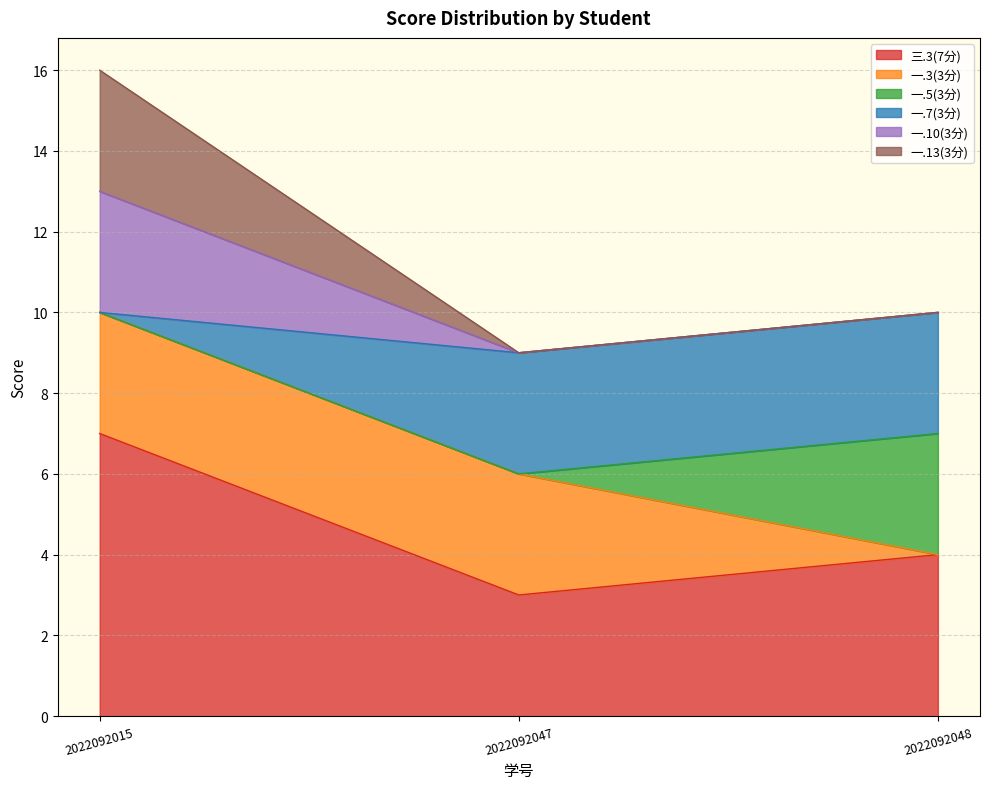

Is the value of 一.10(3分) at 2022092047 greater than the value of 一.3(3分) at 2022092047?

No